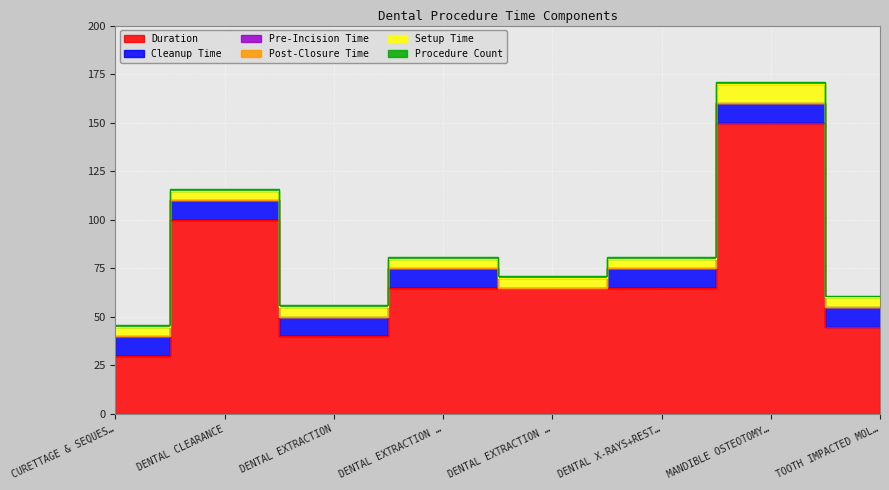

Reading left to right, transcribe all the data shown in this chart.

Duration: 30	100	40	65	65	65	150	45
Cleanup Time: 10	10	10	10	0	10	10	10
Pre-Incision Time: 0	0	0	0	0	0	0	0
Post-Closure Time: 0	0	0	0	0	0	0	0
Setup Time: 5	5	5	5	5	5	10	5
Procedure Count: 1	1	1	1	1	1	1	1